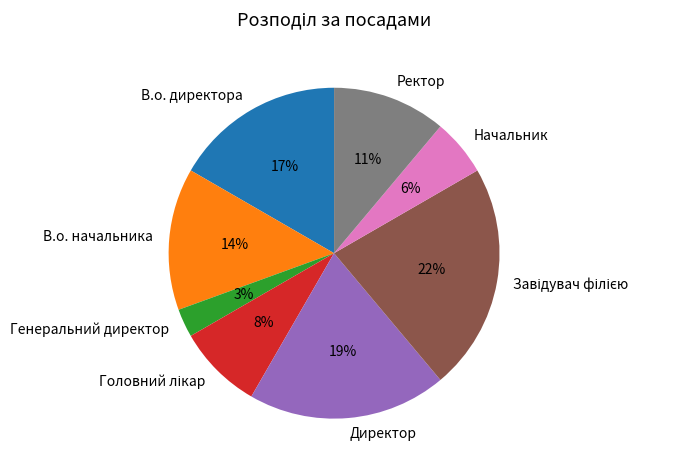

Approximately how many times larger is the value at Ректор compared to Директор?

0.6